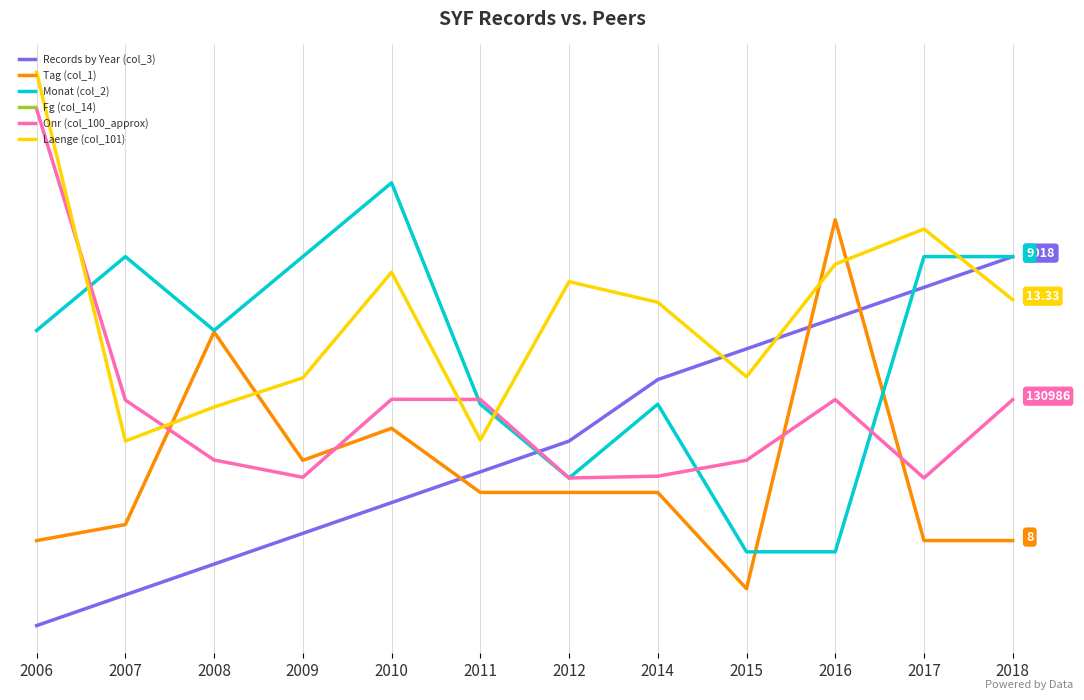

True or false: Monat (col_2) and Fg (col_14) intersect in this chart.

False